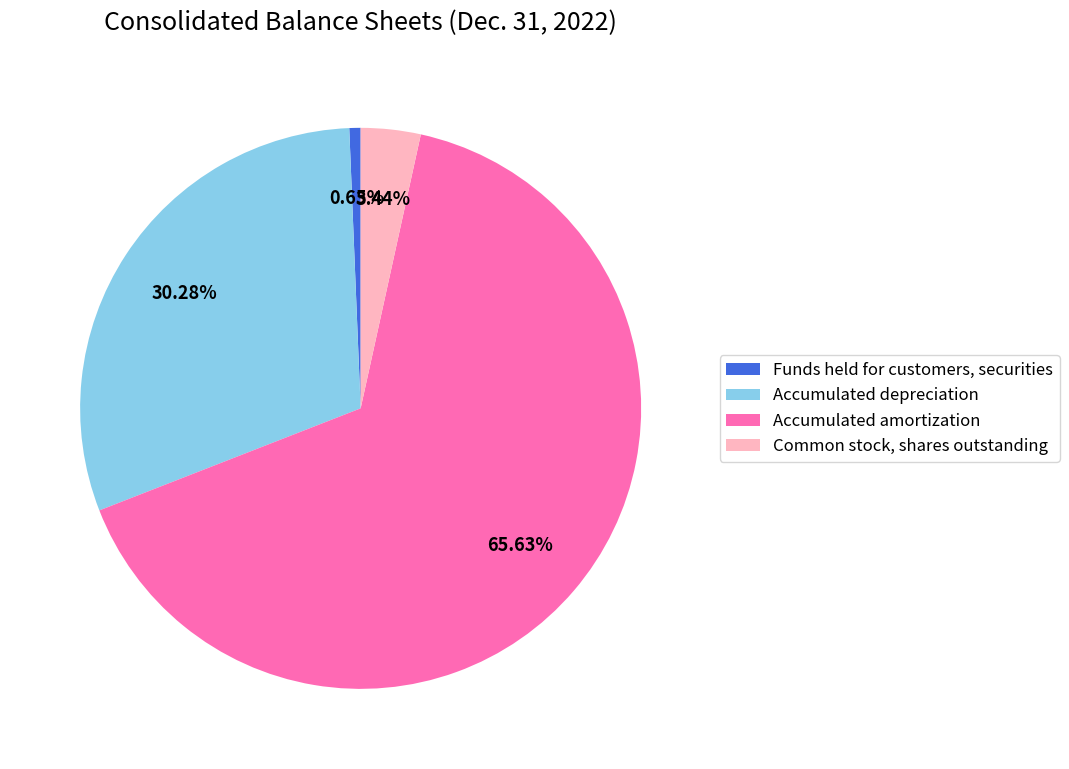

Does Accumulated amortization account for over 50% of the chart?

Yes